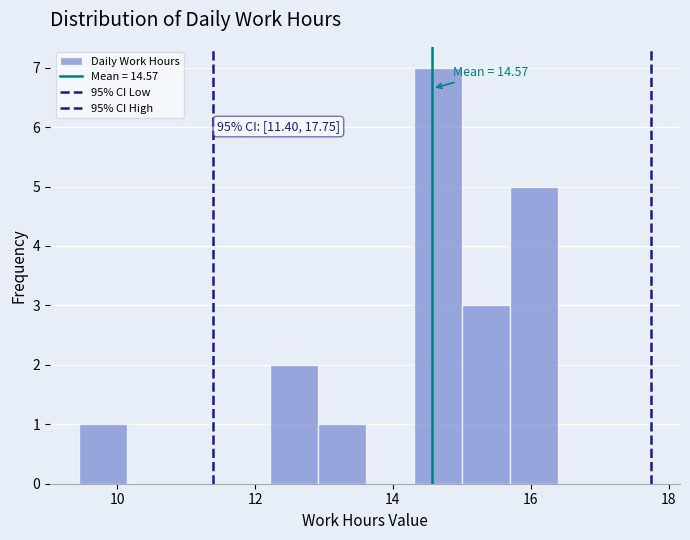

Around what value on the x-axis is the tallest bar? Give the approximate position of its centre, as read against the axis.

14.6